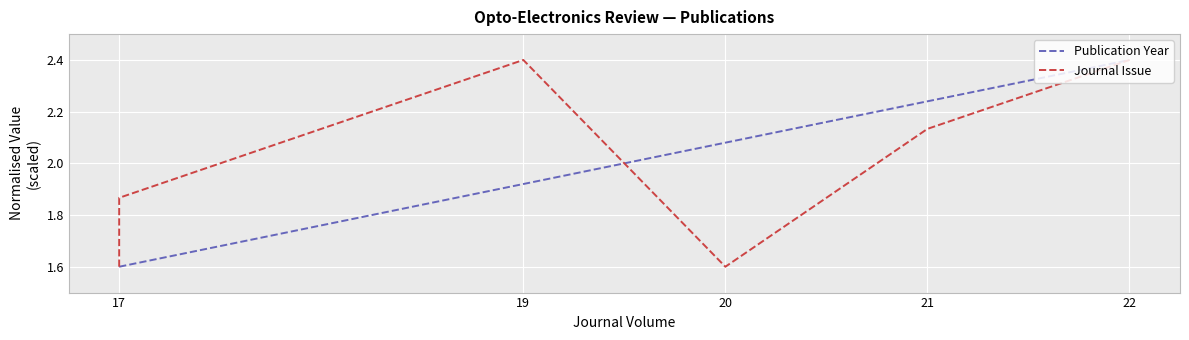

True or false: Journal Issue and Publication Year intersect in this chart.

True